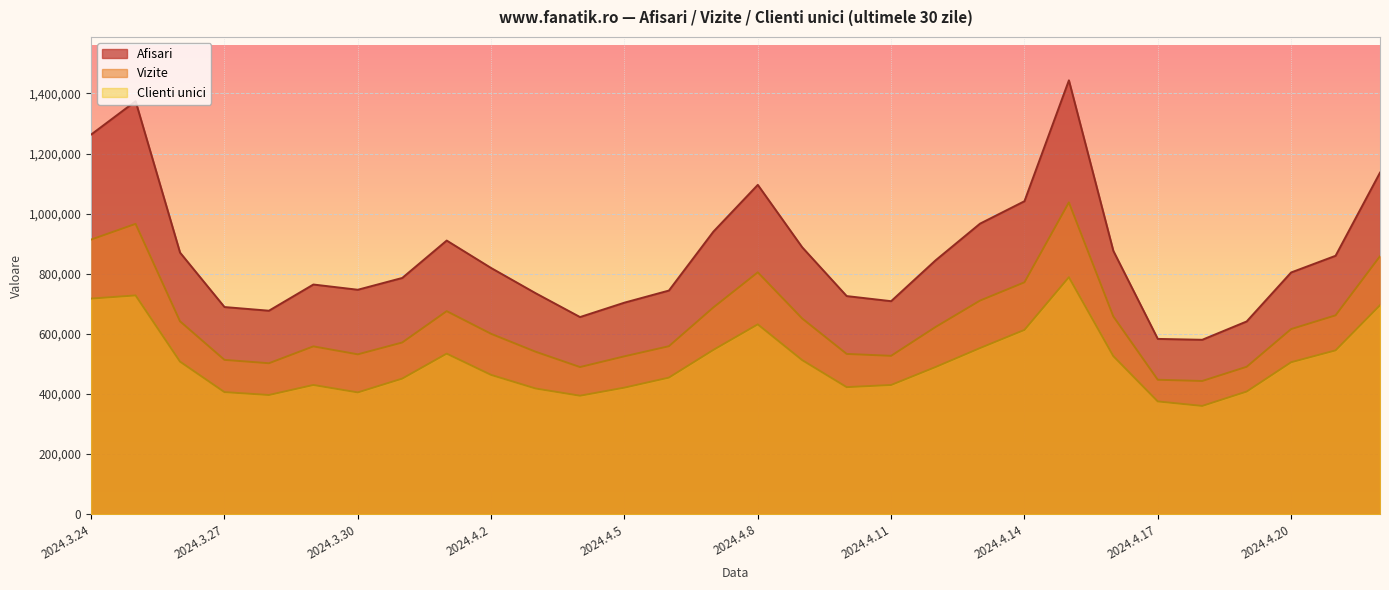

What is the sum of all Afisari values?

25873898